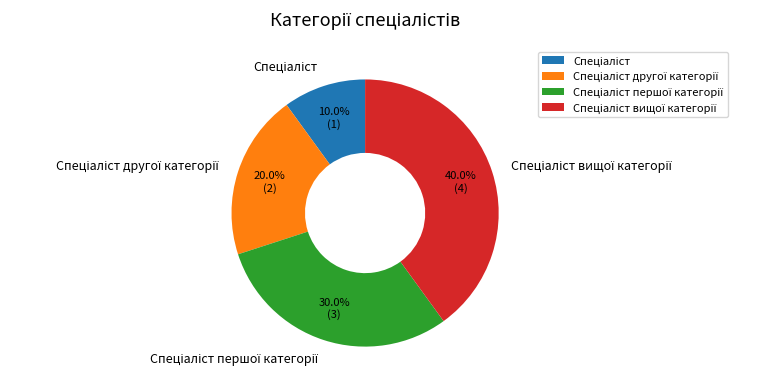

How many slices are in this pie chart?

4